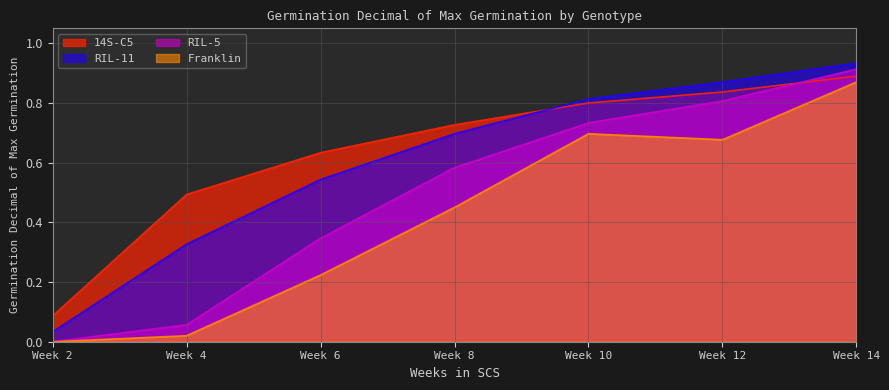

Is the value of 14S-C5 at Week 6 greater than the value of RIL-5 at Week 8?

Yes